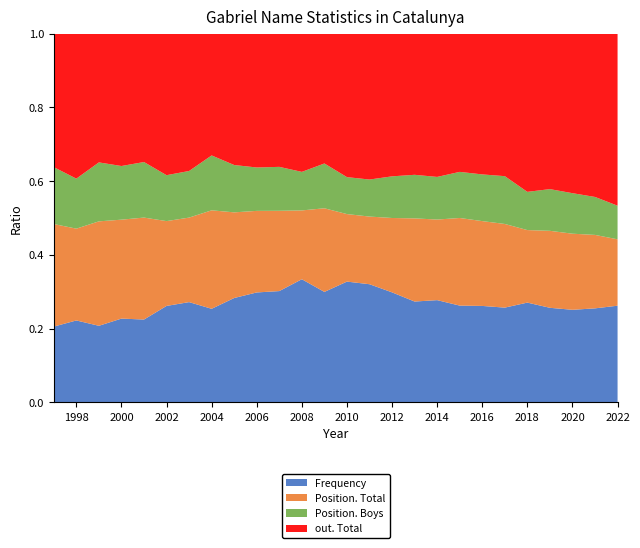

Reading left to right, what are all the values shown in this chart?

Frequency: 2022=118	2021=114	2020=112	2019=118	2018=128	2017=119	2016=124	2015=126	2014=132	2013=125	2012=148	2011=166	2010=170	2009=148	2008=179	2007=147	2006=147	2005=139	2004=116	2003=127	2002=124	2001=100	2000=100	1999=91	1998=100	1997=88
Position. Total: 2022=81	2021=89	2020=92	2019=96	2018=93	2017=105	2016=109	2015=114	2014=104	2013=103	2012=100	2011=95	2010=95	2009=112	2008=100	2007=106	2006=109	2005=114	2004=122	2003=107	2002=109	2001=123	2000=118	1999=124	1998=112	1997=119
Position. Boys: 2022=41	2021=46	2020=49	2019=52	2018=49	2017=60	2016=60	2015=60	2014=55	2013=54	2012=56	2011=52	2010=52	2009=60	2008=56	2007=58	2006=58	2005=63	2004=68	2003=59	2002=59	2001=67	2000=64	1999=70	1998=61	1997=66
out. Total: 2022=210	2021=198	2020=193	2019=194	2018=203	2017=179	2016=181	2015=180	2014=185	2013=175	2012=192	2011=205	2010=202	2009=174	2008=201	2007=176	2006=179	2005=175	2004=151	2003=174	2002=182	2001=155	2000=158	1999=153	1998=177	1997=155